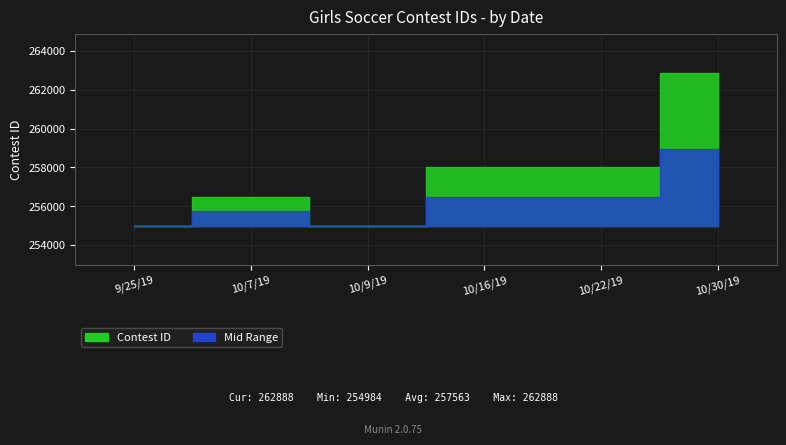

True or false: the data shows 258019 at 10/22/19.

True